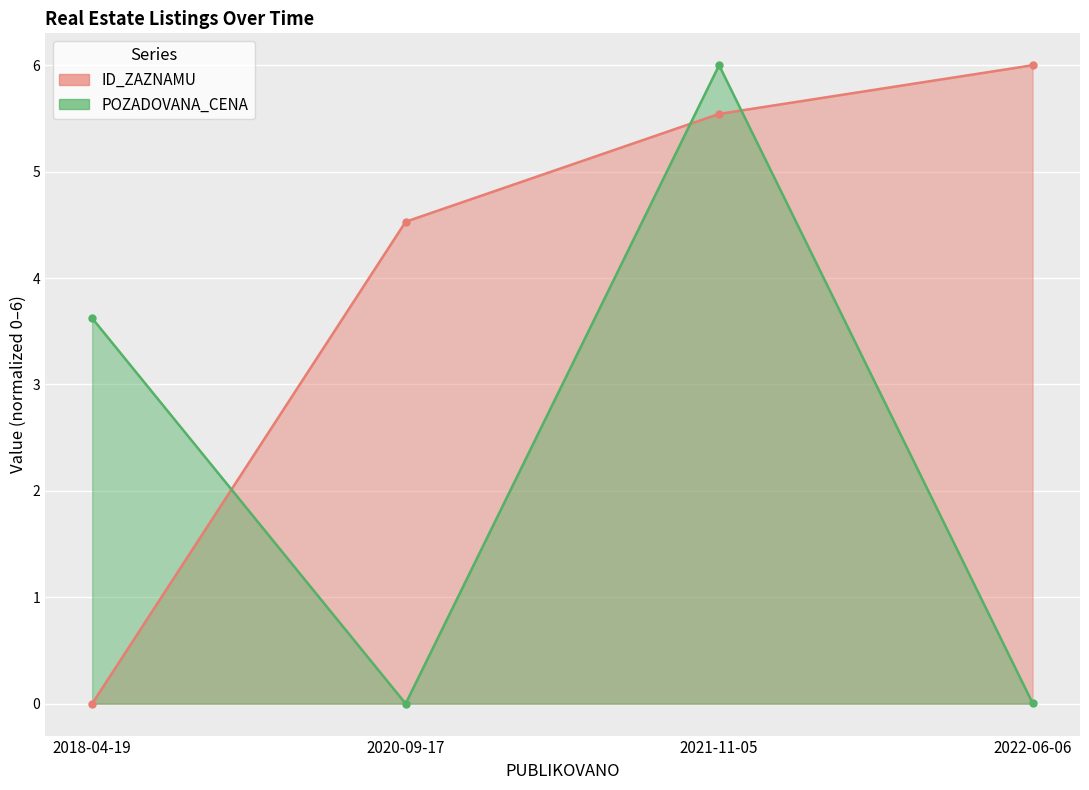

True or false: POZADOVANA_CENA has more than 0 points higher than both neighbors.

True